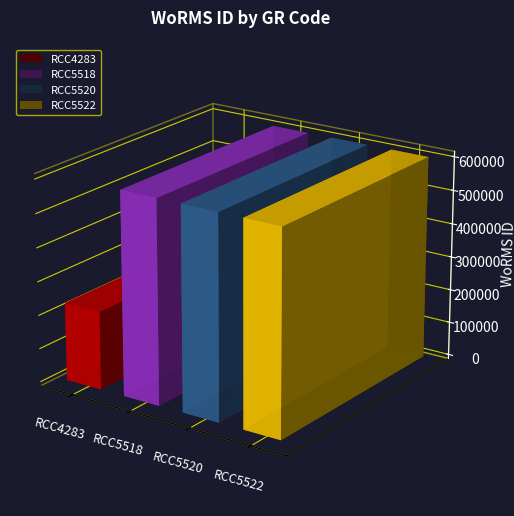

Reading left to right, what are all the values shown in this chart?

232248	603334	603334	603334